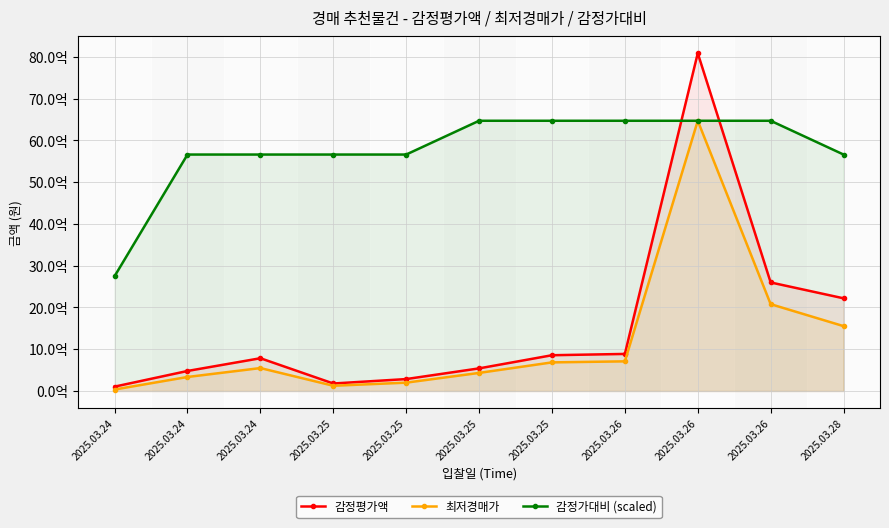

True or false: 감정가대비 (scaled) and 최저경매가 cross at least once.

False